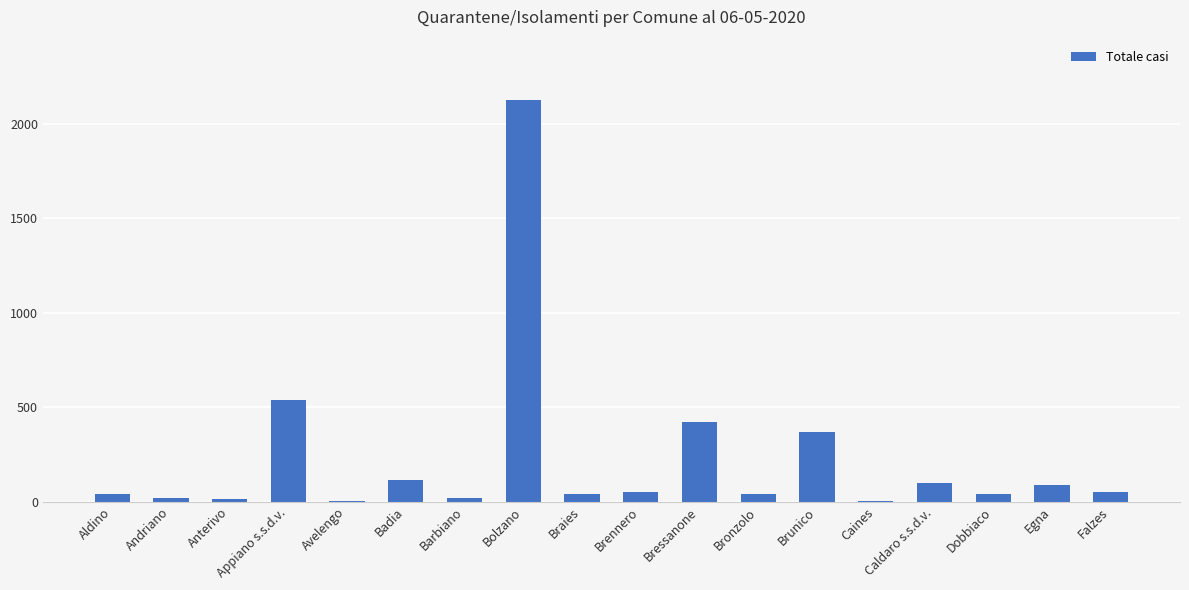

At which label is the value closest to 1065?

Appiano s.s.d.v.